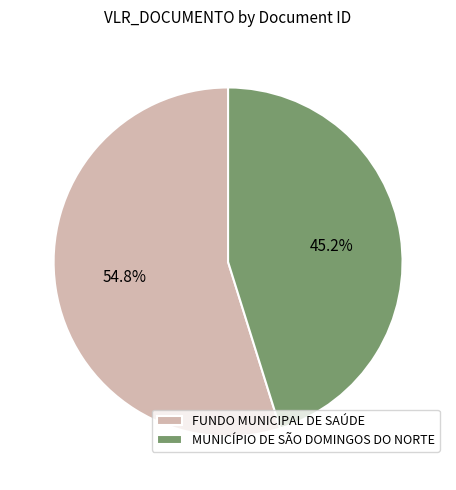

Count the number of slices in the pie.

2